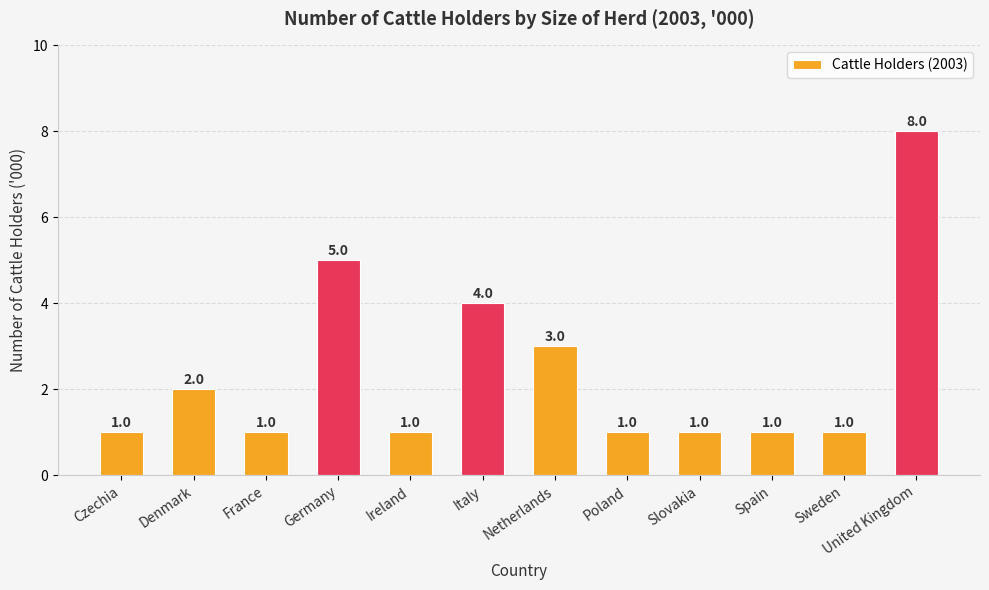

What is the average value?

2